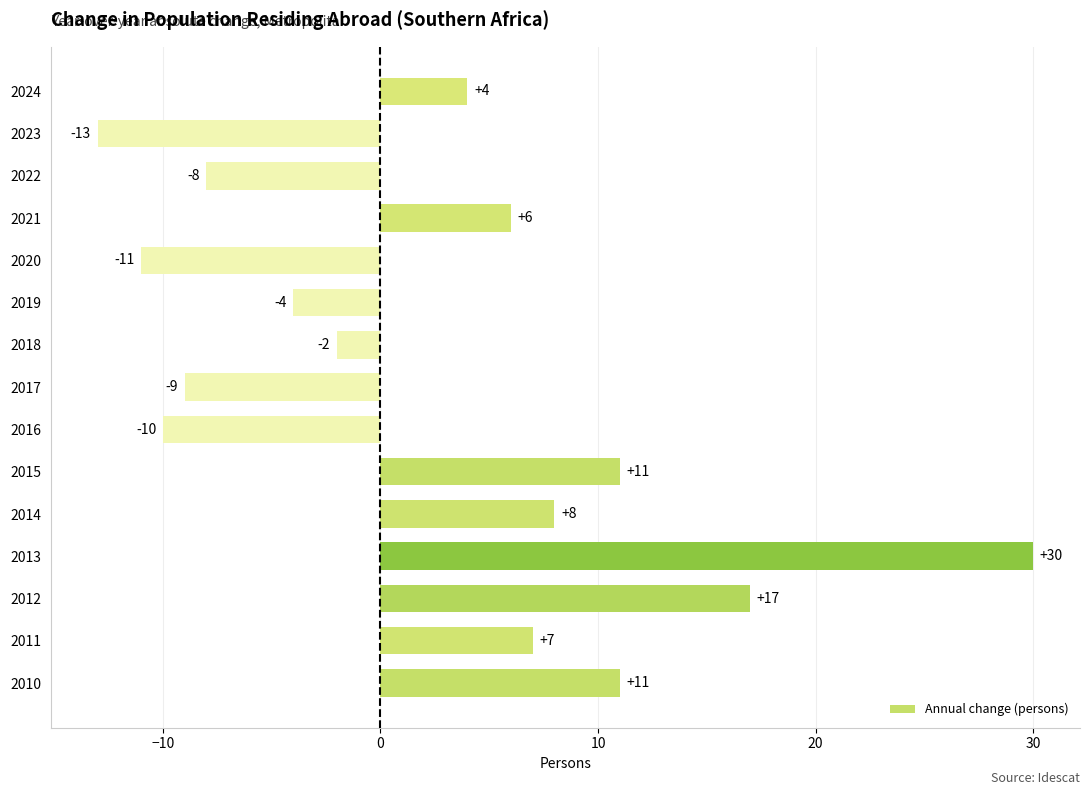

Read the value at 2015.

11